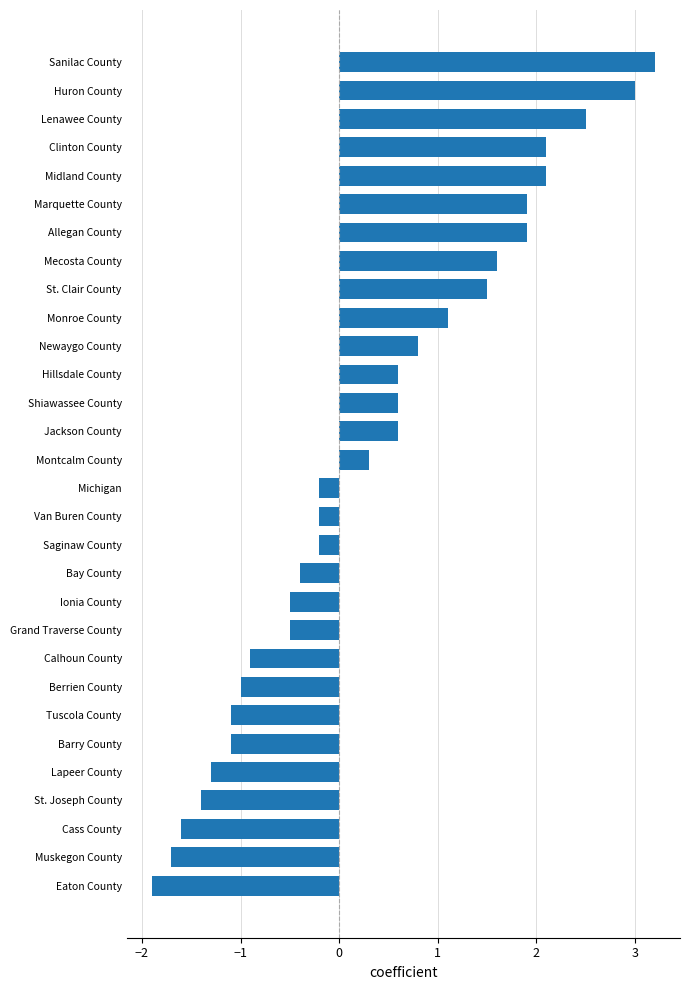

Which category has the highest value across all series?

Sanilac County